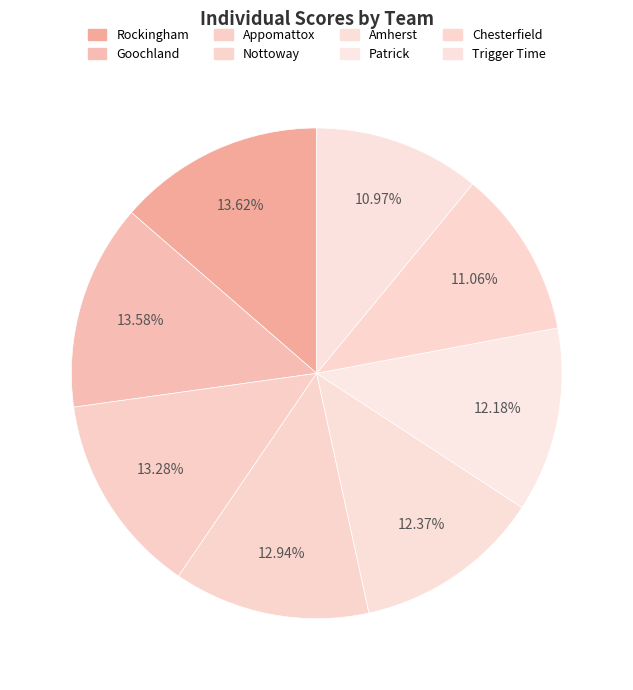

Rank the categories by value from highest to lowest.

Rockingham, Goochland, Appomattox, Nottoway, Amherst, Patrick, Chesterfield, Trigger Time